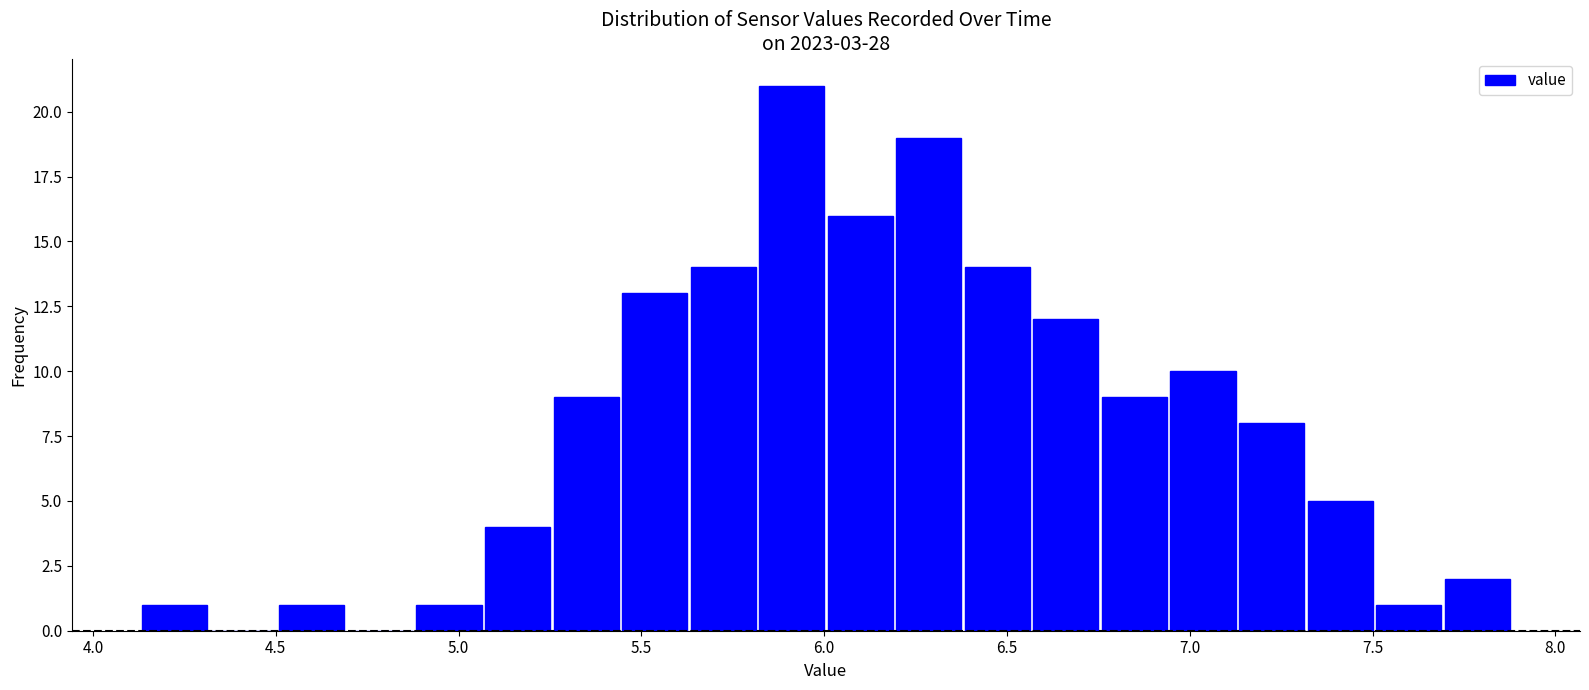

Read against the x-axis, roughly where is the centre of the tallest bar?

5.90